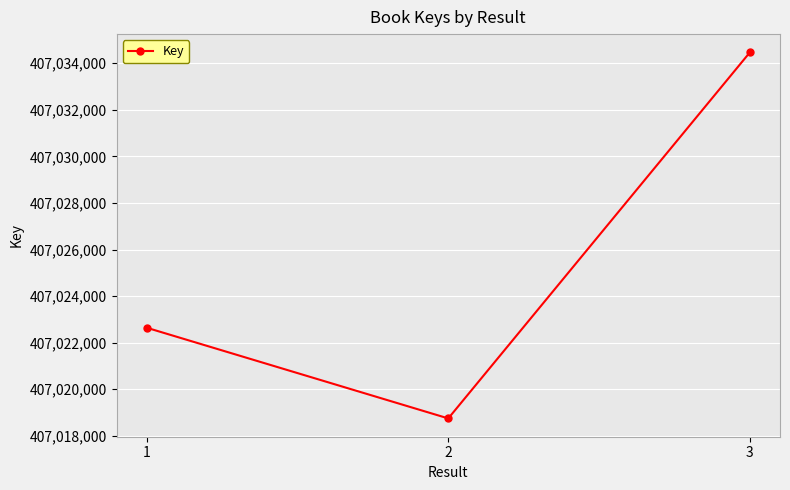

Is it true that the value at 1 is 407022641?

True